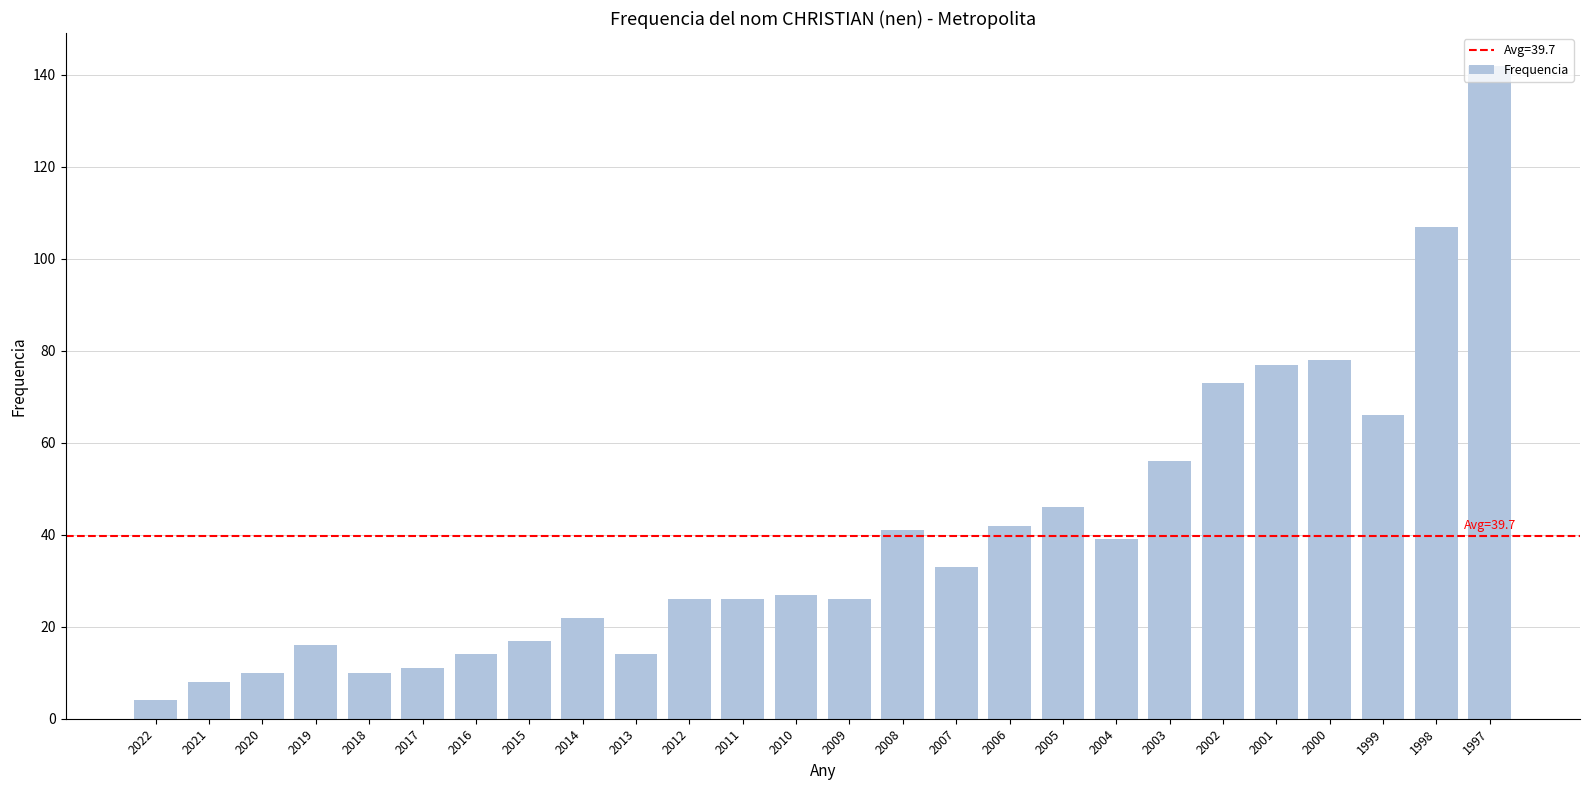

What is the smallest value displayed?

4